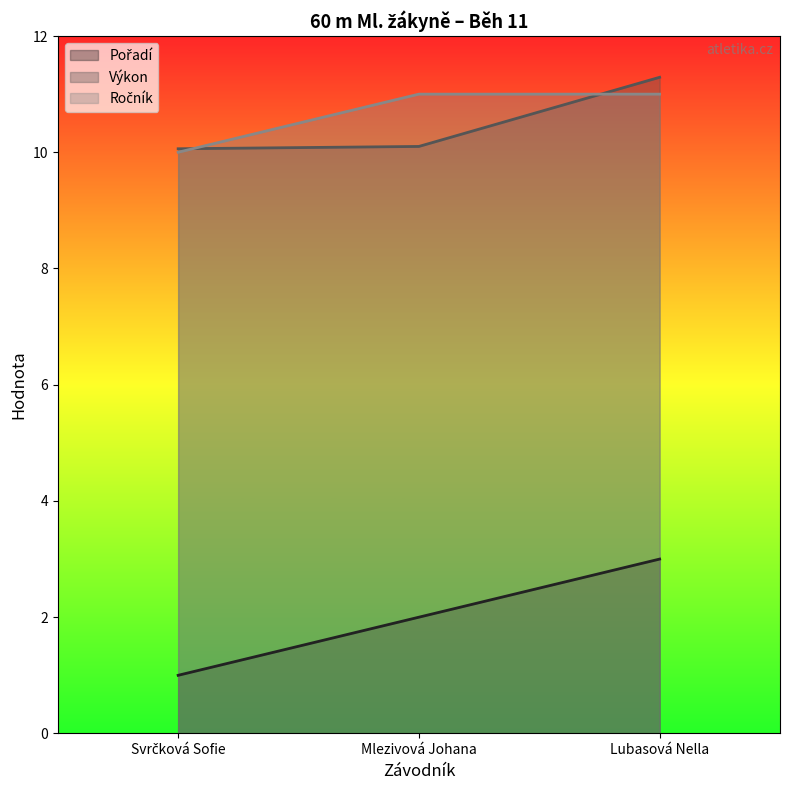

What is the label of the 2nd point from the right?

Mlezivová Johana